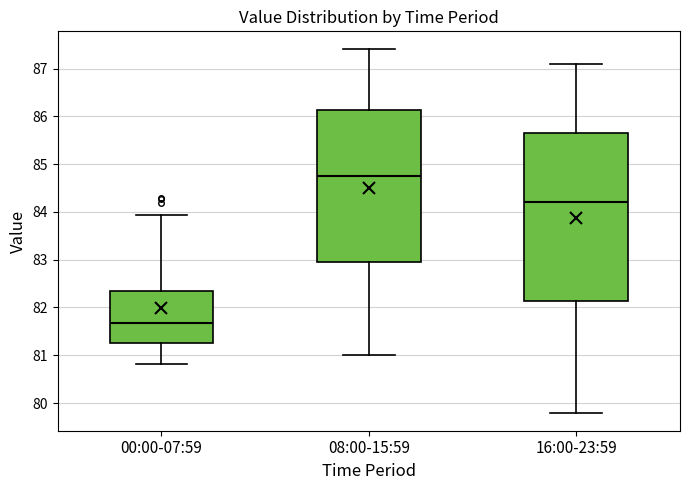

Reading left to right, read every box against the y-axis: the position of its median line, the range the box covers, and the ends of its whiskers. The values are not printed on the chart, so give them approximately, as read against the axis.

00:00-07:59: median 81.7, box 81.3 to 82.3, whiskers 80.8 to 83.9
08:00-15:59: median 84.8, box 83.0 to 86.1, whiskers 81.0 to 87.4
16:00-23:59: median 84.2, box 82.1 to 85.7, whiskers 79.8 to 87.1